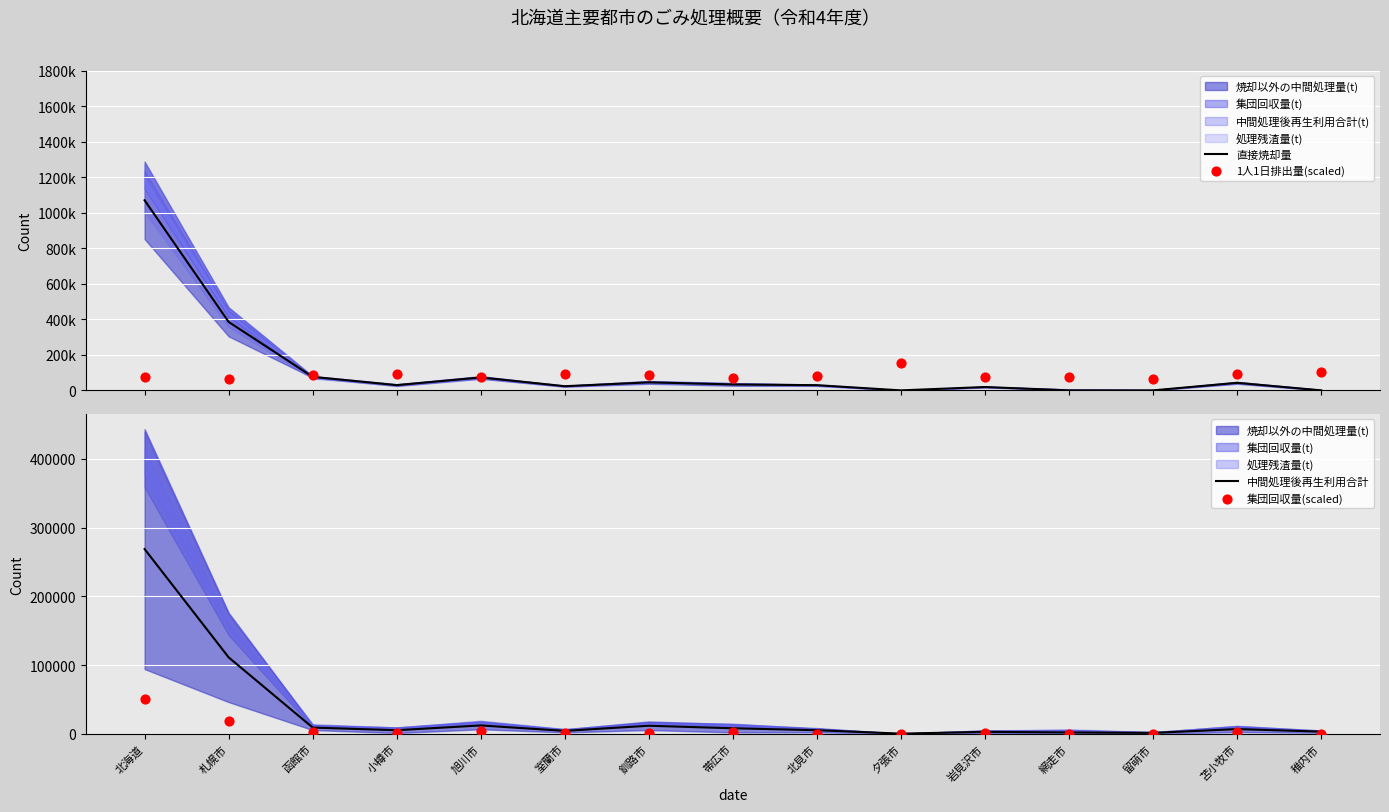

Which series contains the lowest Y value?

直接焼却量